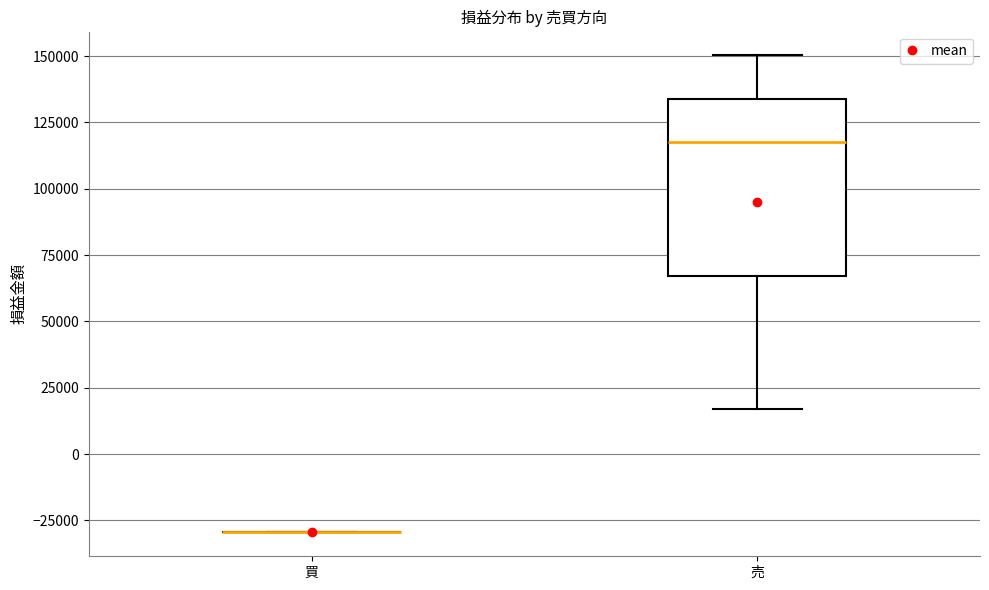

Reading left to right, read every box against the y-axis: the position of its median line, the range the box covers, and the ends of its whiskers. The values are not printed on the chart, so give them approximately, as read against the axis.

買: box collapsed to a line at -30000, whiskers -30000 to -30000
売: median 120000, box 65000 to 135000, whiskers 15000 to 150000